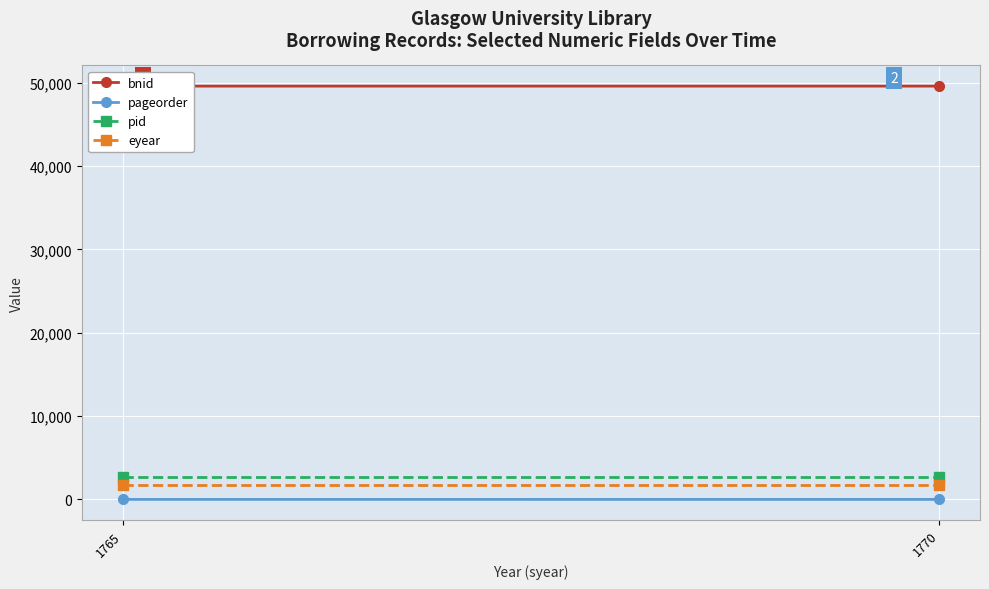

At which category is the sum across all series the highest?

1765